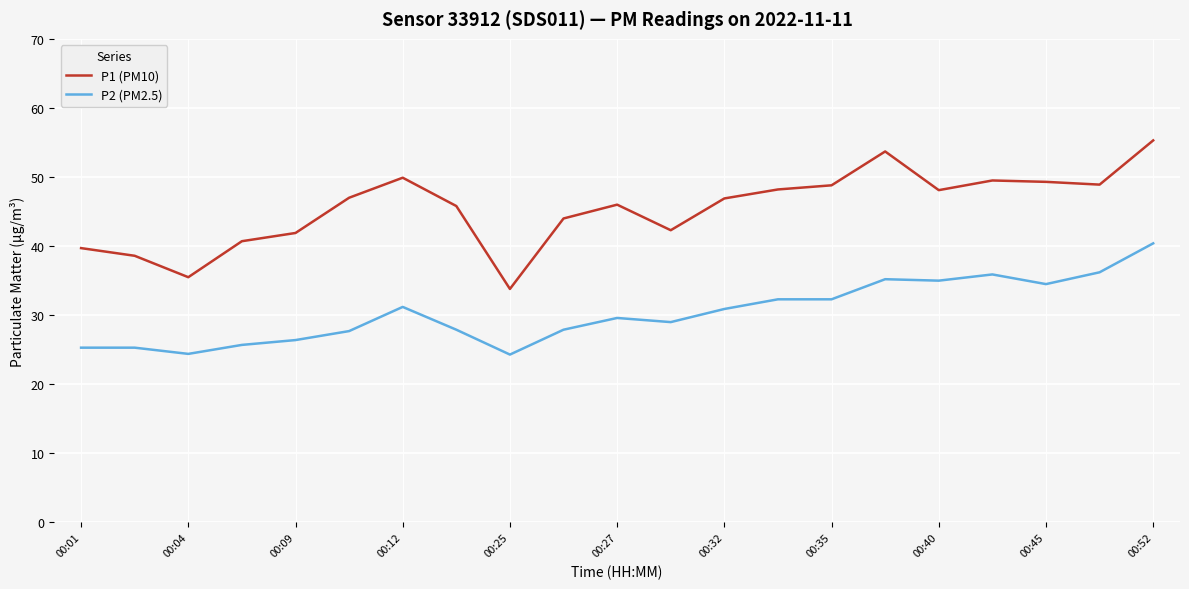

Which series has the widest spread of values?

P1 (PM10)